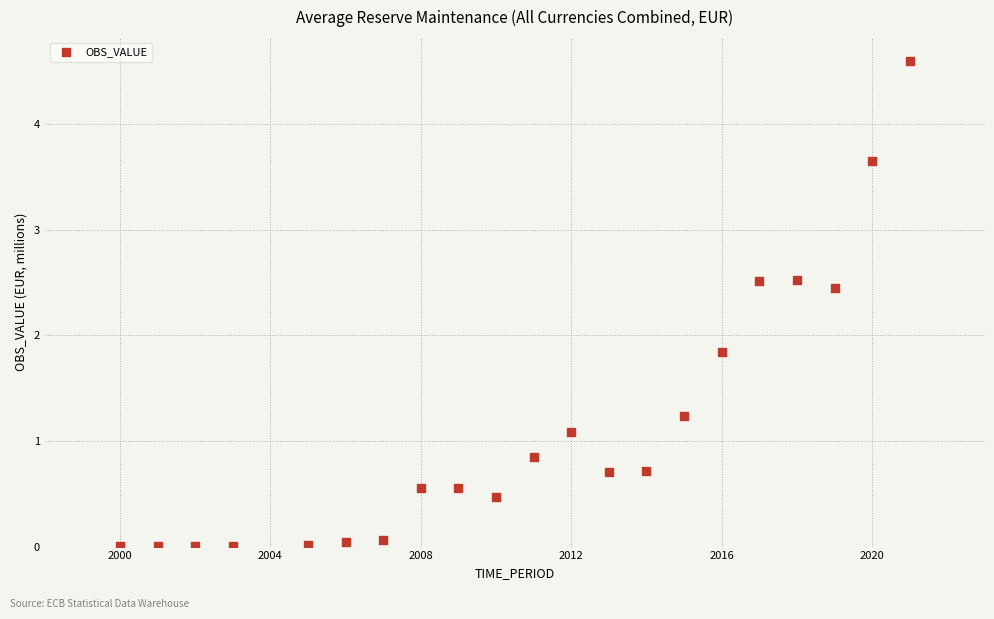

What Y value in the scatter plot is closest to 2?

1.8